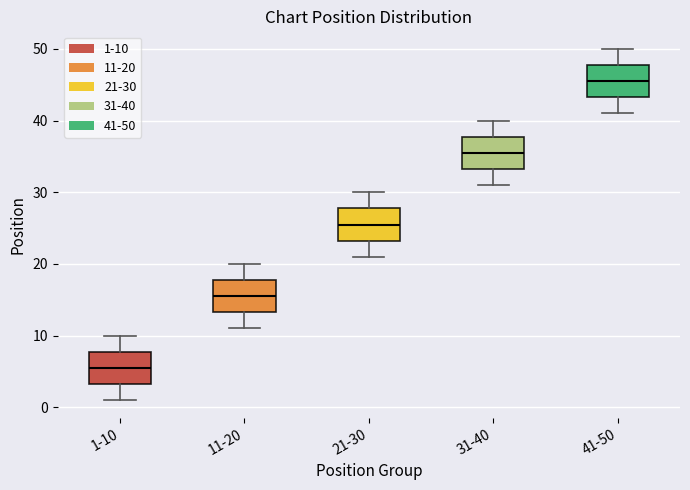

Reading left to right, read every box against the y-axis: the position of its median line, the range the box covers, and the ends of its whiskers. The values are not printed on the chart, so give them approximately, as read against the axis.

1-10: median 6, box 3 to 8, whiskers 1 to 10
11-20: median 16, box 13 to 18, whiskers 11 to 20
21-30: median 26, box 23 to 28, whiskers 21 to 30
31-40: median 36, box 33 to 38, whiskers 31 to 40
41-50: median 46, box 43 to 48, whiskers 41 to 50